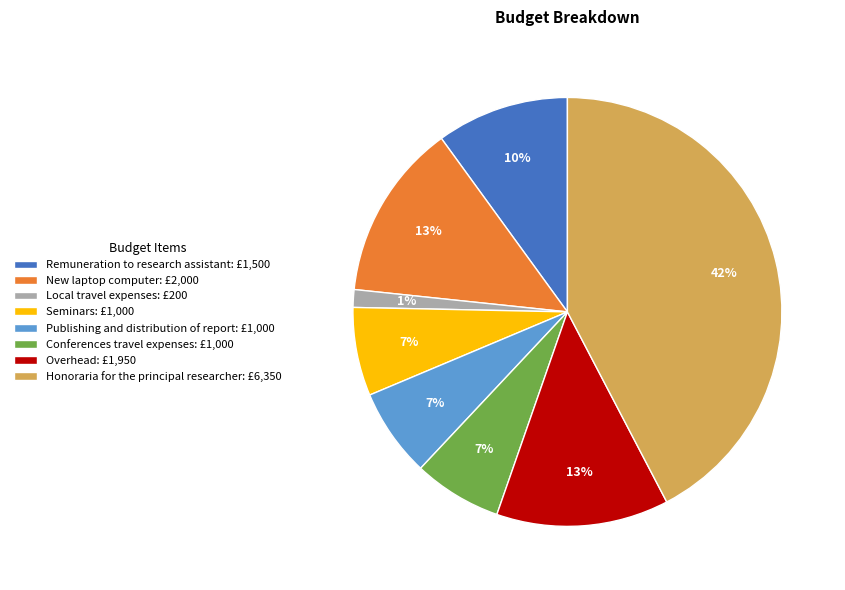

The New laptop computer slice represents 13% of the pie. True or false?

True